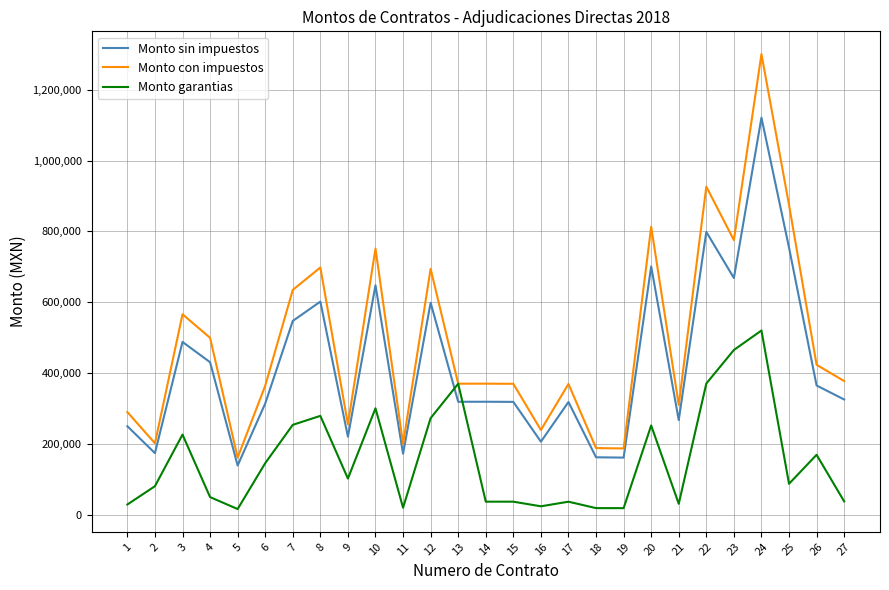

In Monto con impuestos, how many points are higher than both neighbors (excluding endpoints)?

9